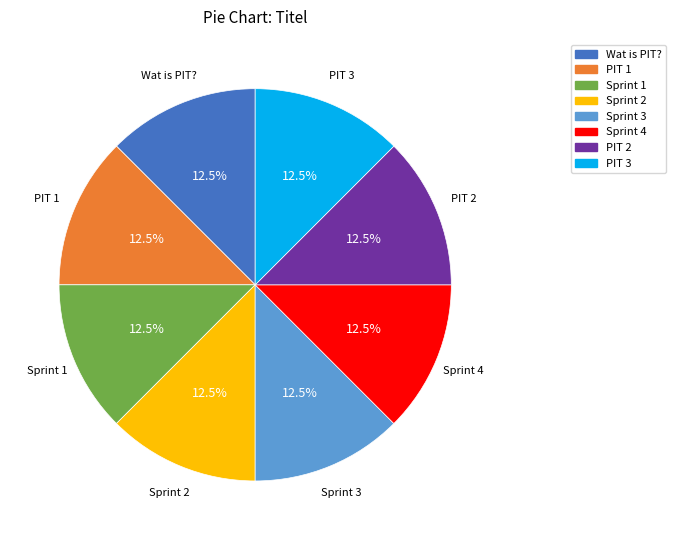

Is there any slice that represents more than half of the pie?

No